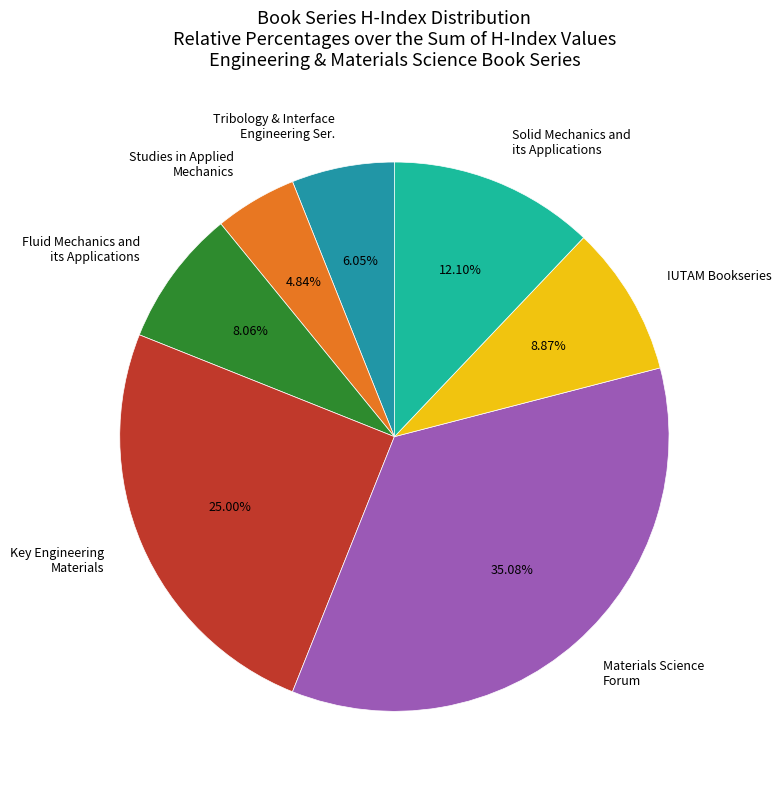

Rank the categories by value from lowest to highest.

Studies in Applied Mechanics, Tribology & Interface Engineering Ser., Fluid Mechanics and its Applications, IUTAM Bookseries, Solid Mechanics and its Applications, Key Engineering Materials, Materials Science Forum